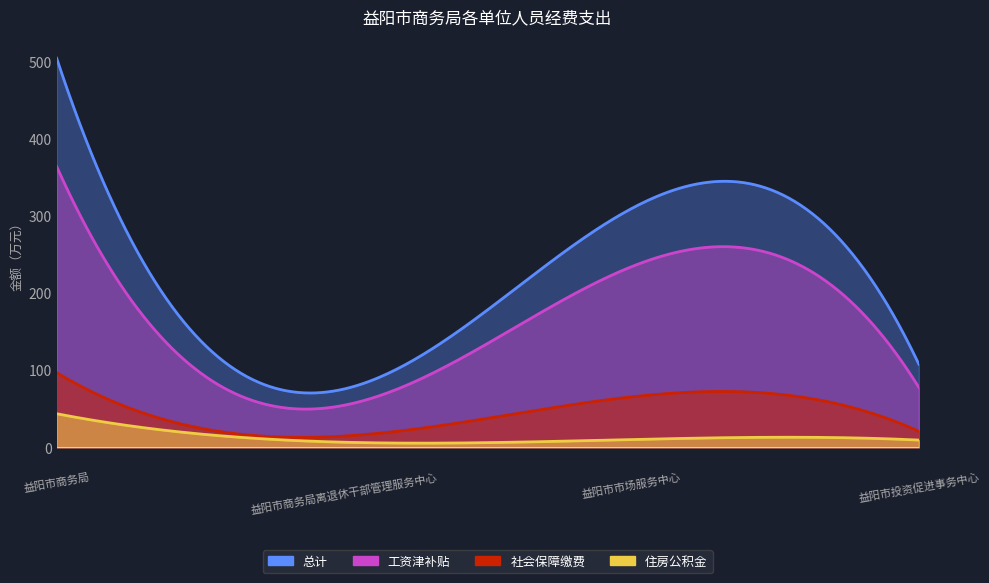

True or false: 社会保障缴费 and 住房公积金 intersect in this chart.

False